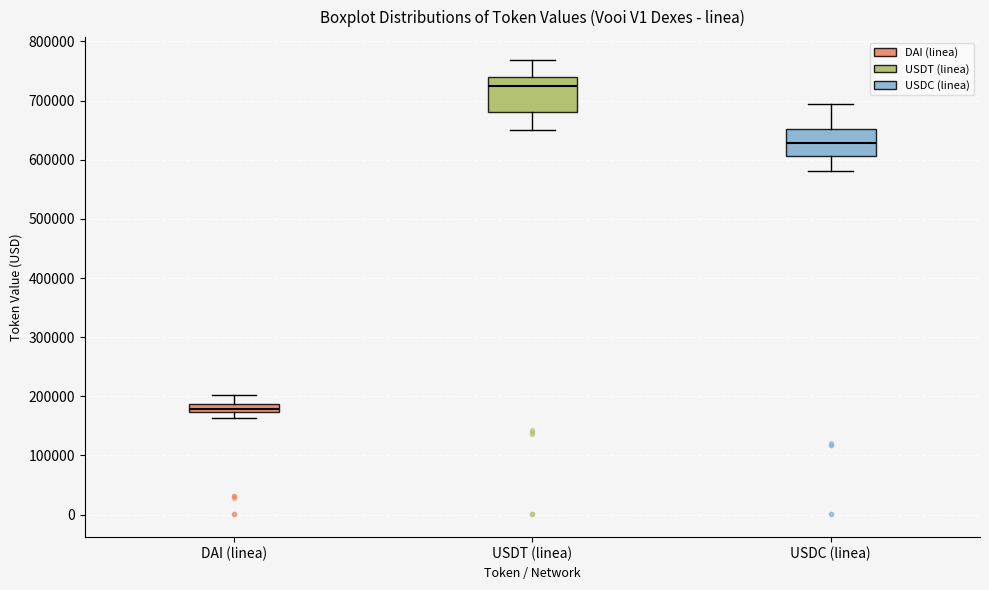

Which box is the tallest, from its lower edge to its upper edge?

USDT (linea)